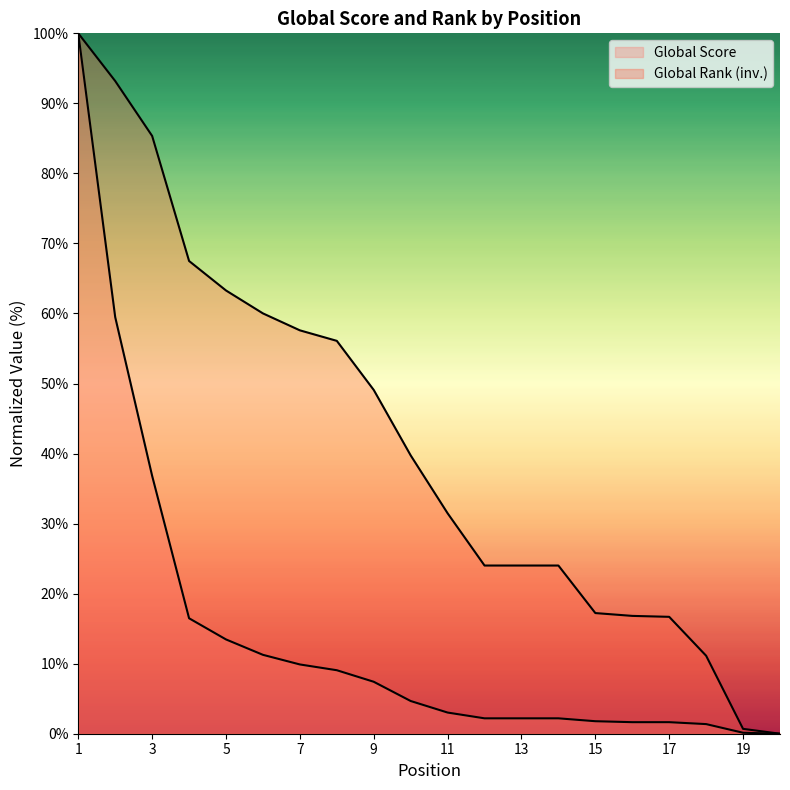

True or false: Global Score has a value of 0.1 at 19.

False